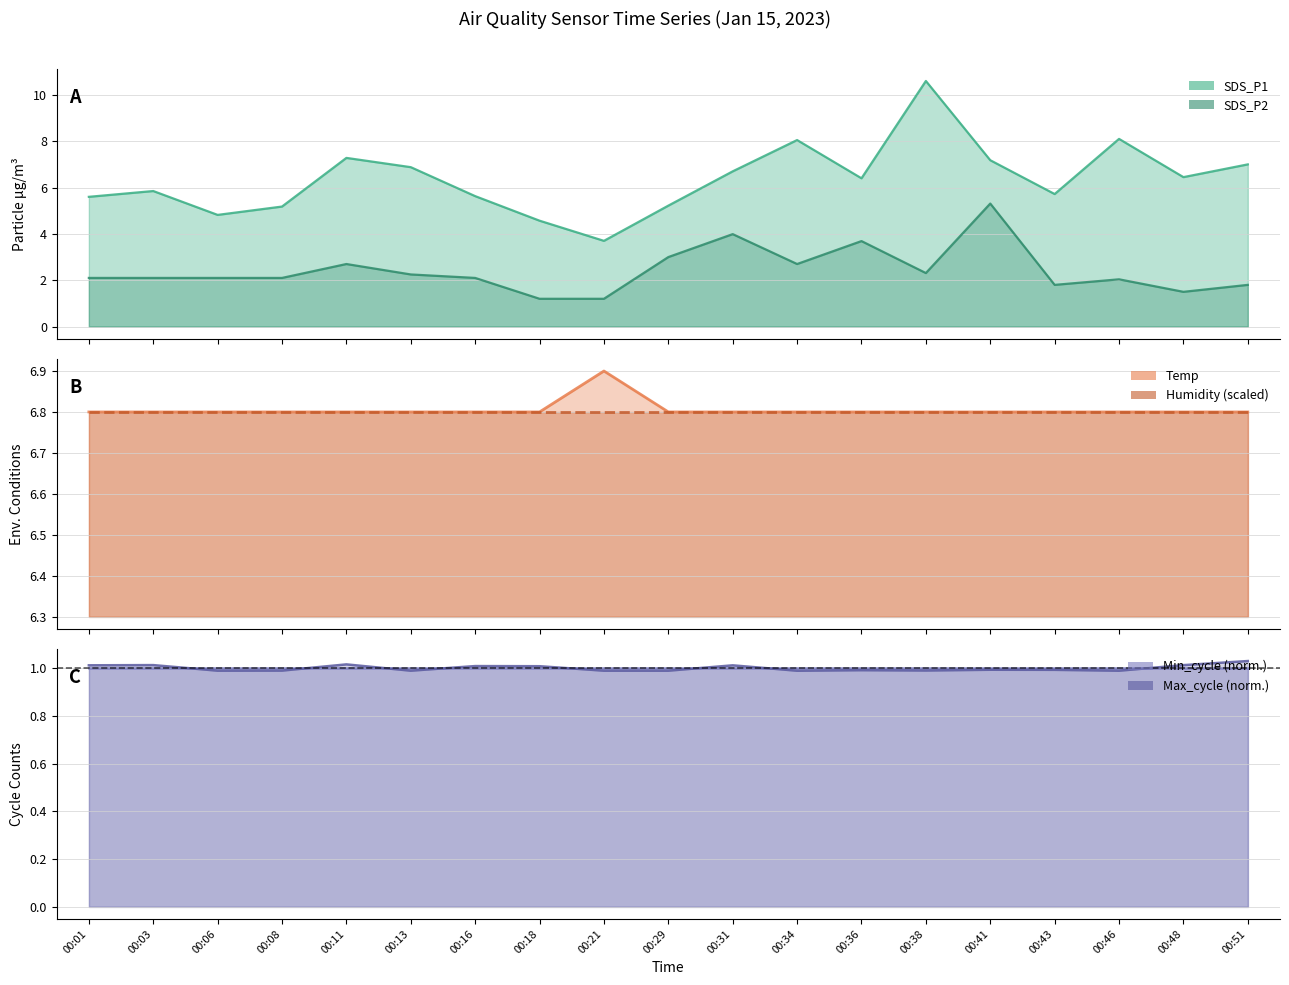

What is the maximum value shown in the chart?

10.6